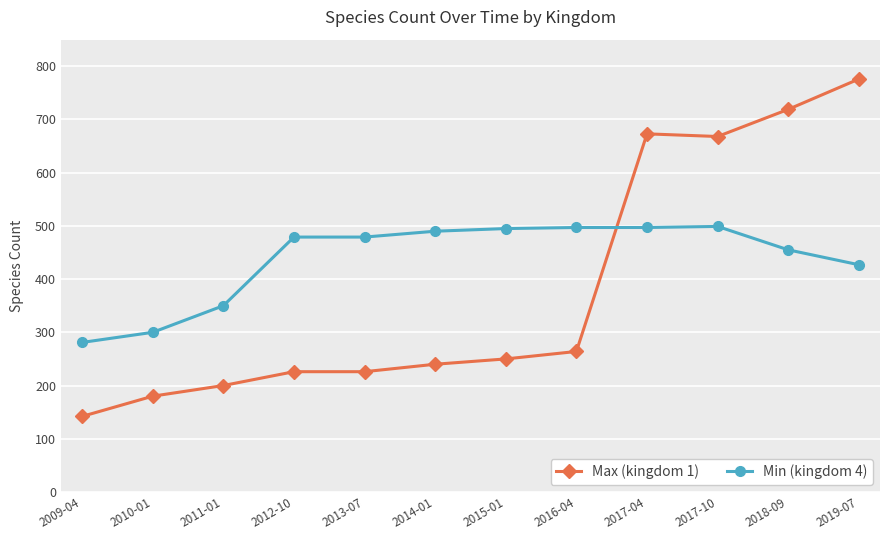

True or false: Max (kingdom 1) has a value of 135 at 2013-07.

False